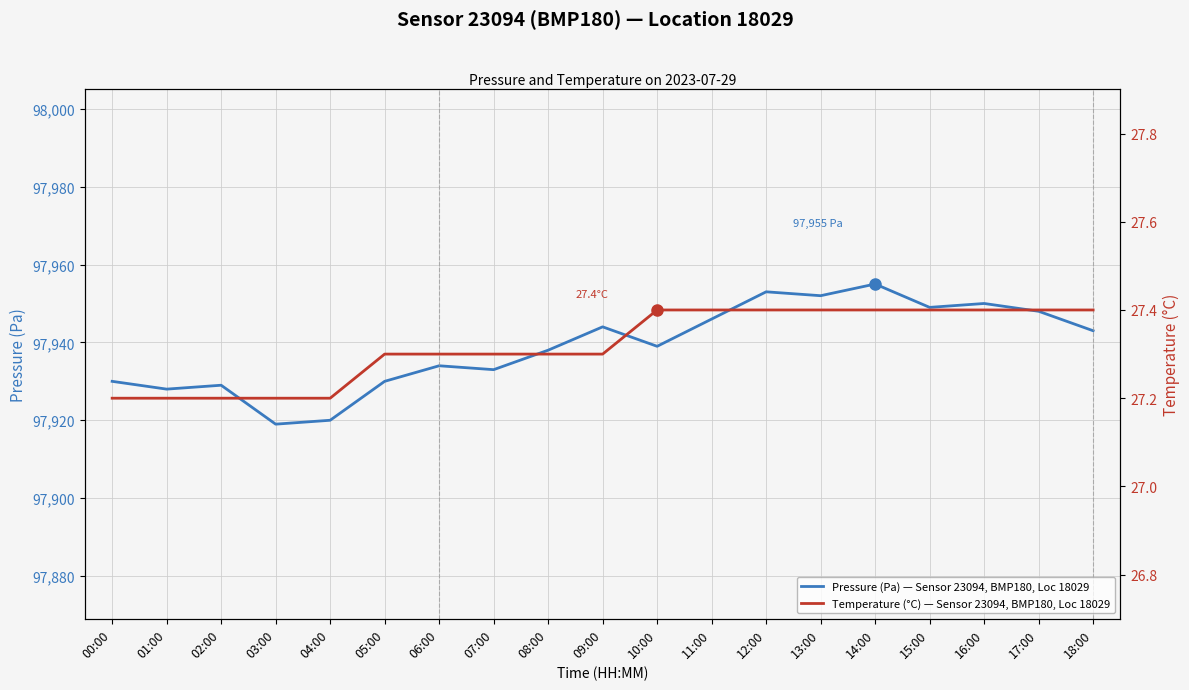

List the series in order of their peak value, lowest first.

Temperature (°C) — Sensor 23094, BMP180, Loc 18029, Pressure (Pa) — Sensor 23094, BMP180, Loc 18029